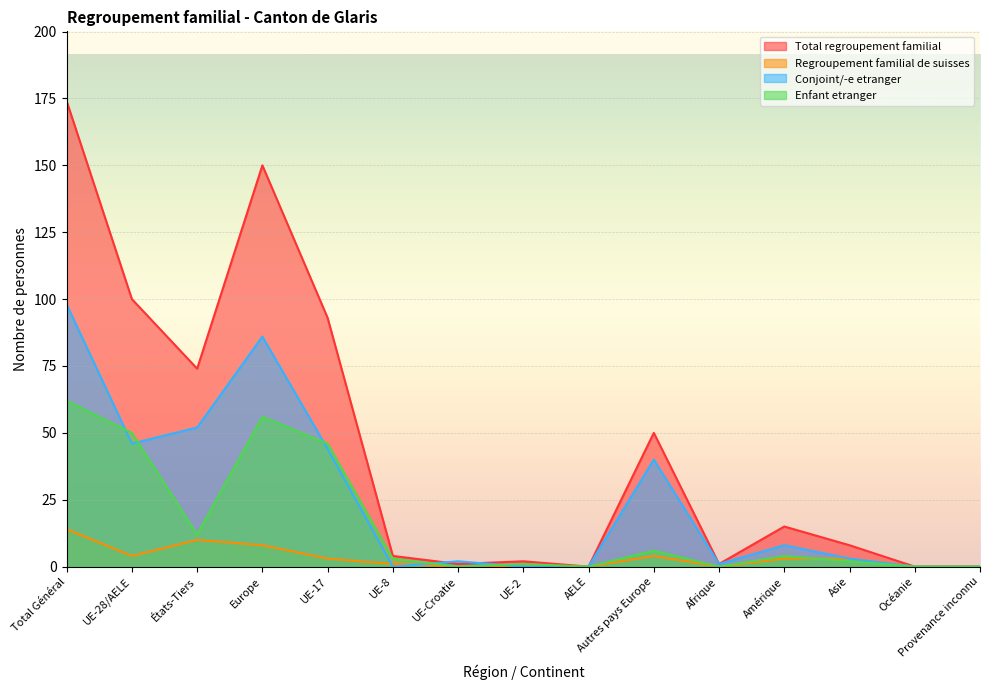

At which label does Total regroupement familial first exceed 8?

Total Général